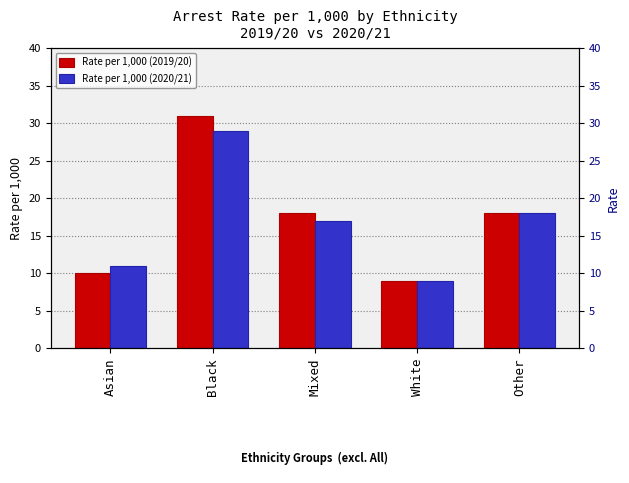

Is the value of Rate per 1,000 (2019/20) at Mixed greater than the value of Rate per 1,000 (2020/21) at Black?

No